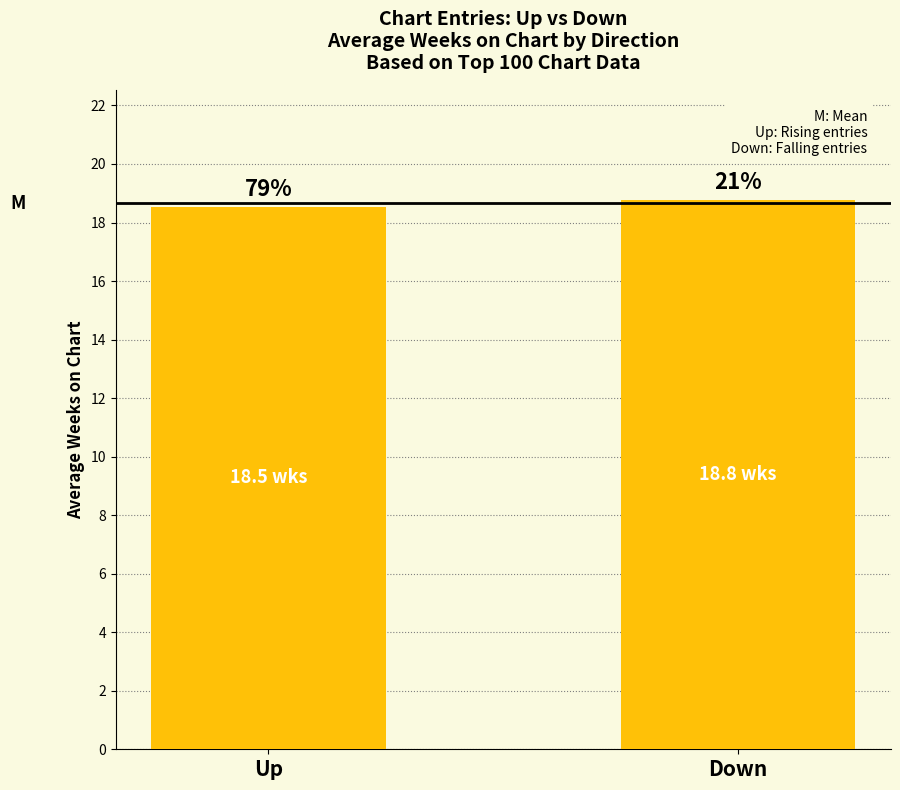

Does the chart contain any negative values?

No